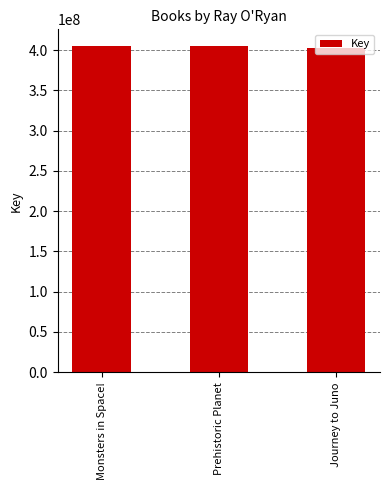

Does the chart contain stacked bars?

No